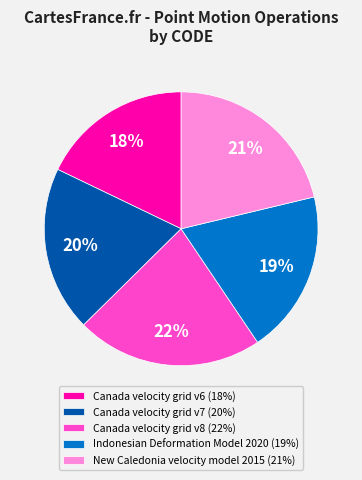

Does any single category account for the majority?

No